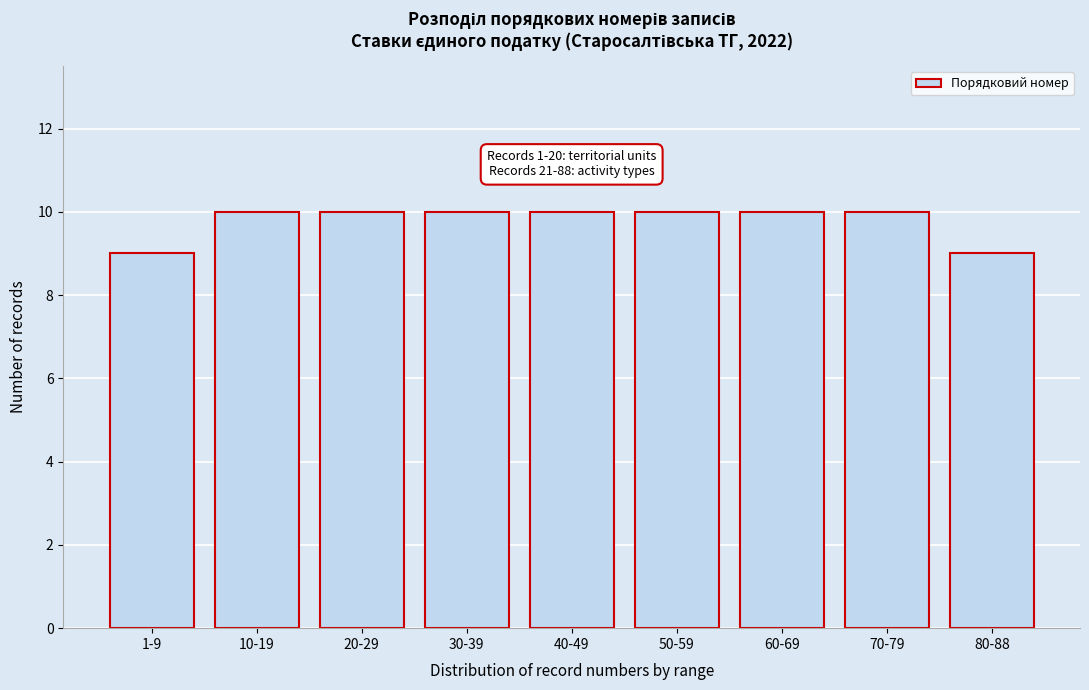

Reading left to right, extract all data points from this chart.

1-9=9	10-19=10	20-29=10	30-39=10	40-49=10	50-59=10	60-69=10	70-79=10	80-88=9